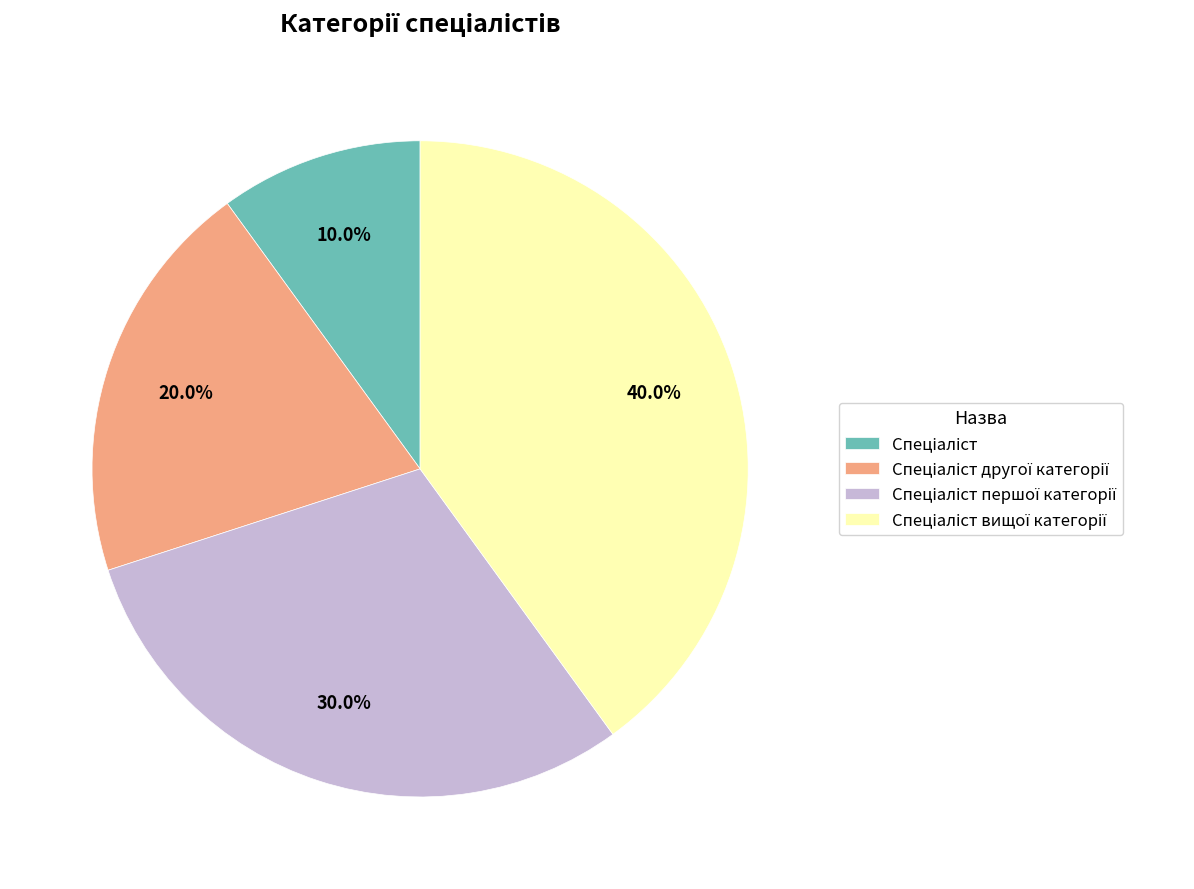

Does any single category account for the majority?

No